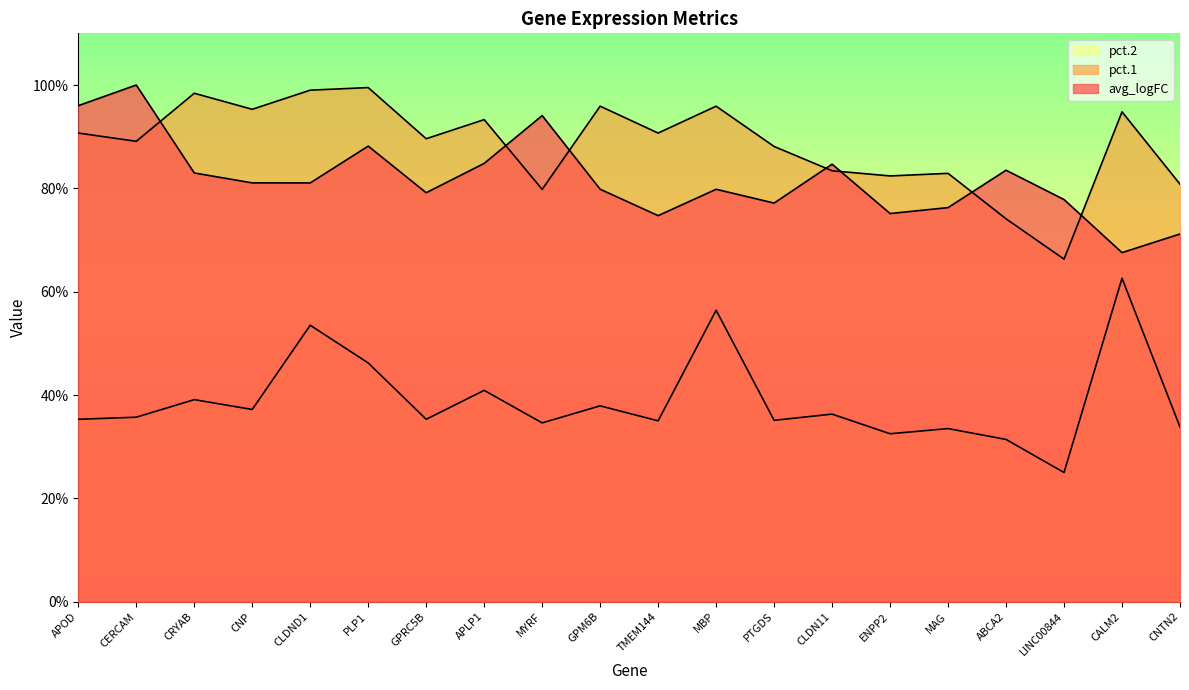

Where is pct.1 nearest to the value 0?

LINC00844